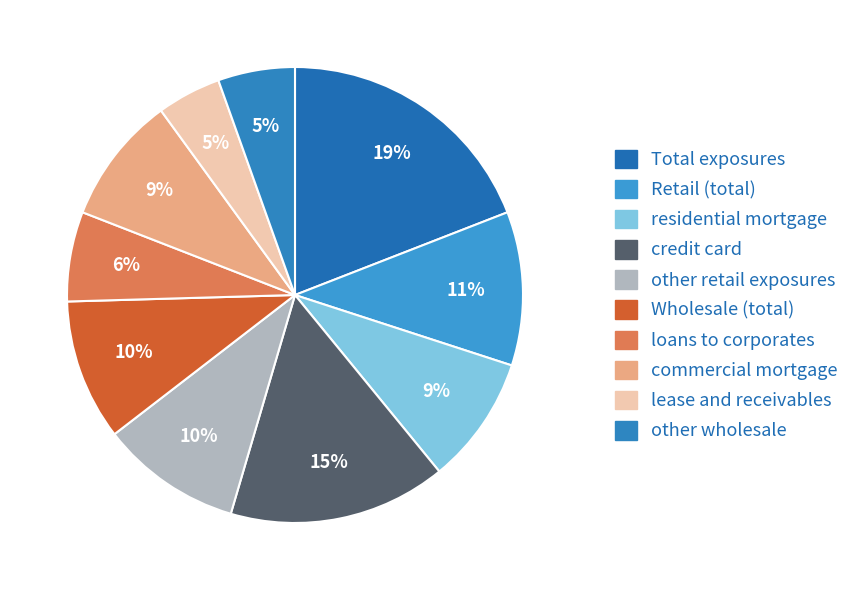

Count the number of slices in the pie.

10